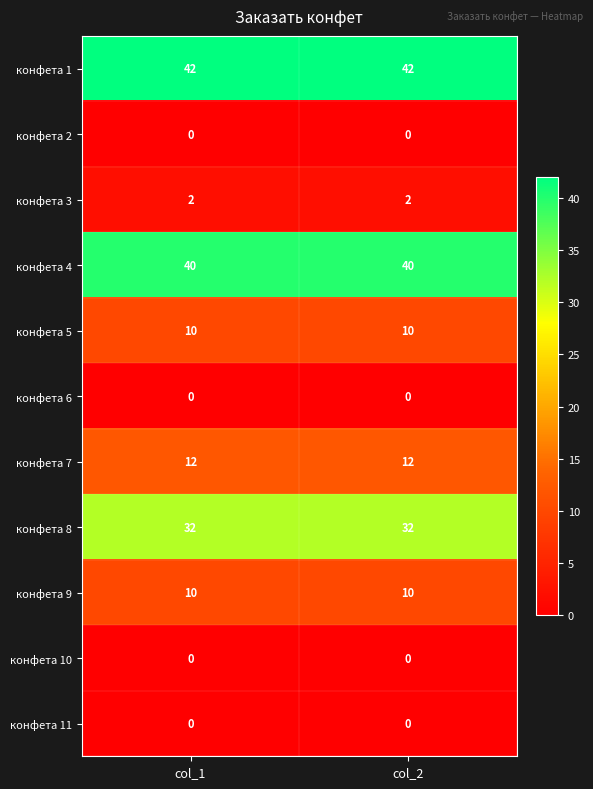

What value does the конфета 5 series have at col_2?

10